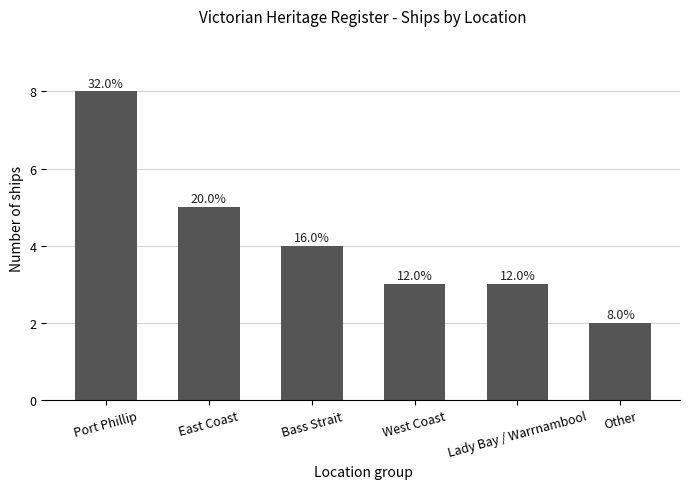

Rank the categories by value from lowest to highest.

Other, West Coast, Lady Bay / Warrnambool, Bass Strait, East Coast, Port Phillip